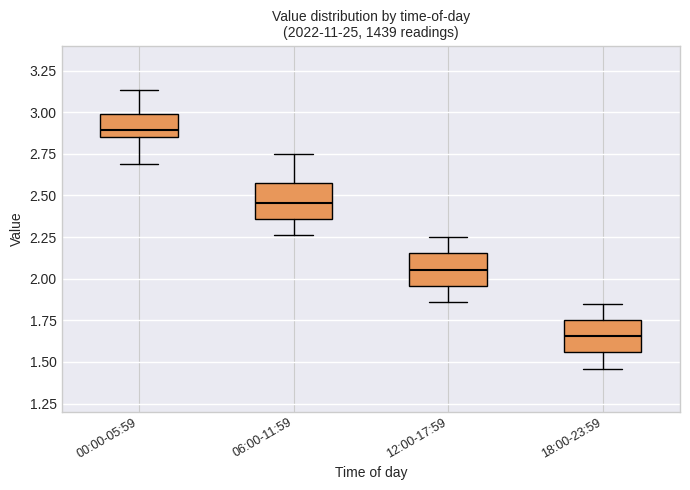

Where is the upper edge of the box for 00:00-05:59 on the y-axis? The values are not printed on the chart, so give them approximately, as read against the axis.

3.00